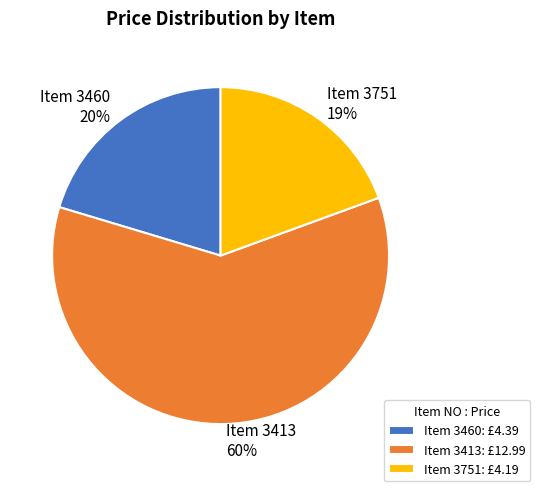

The Item 3751 slice represents 13% of the pie. True or false?

False